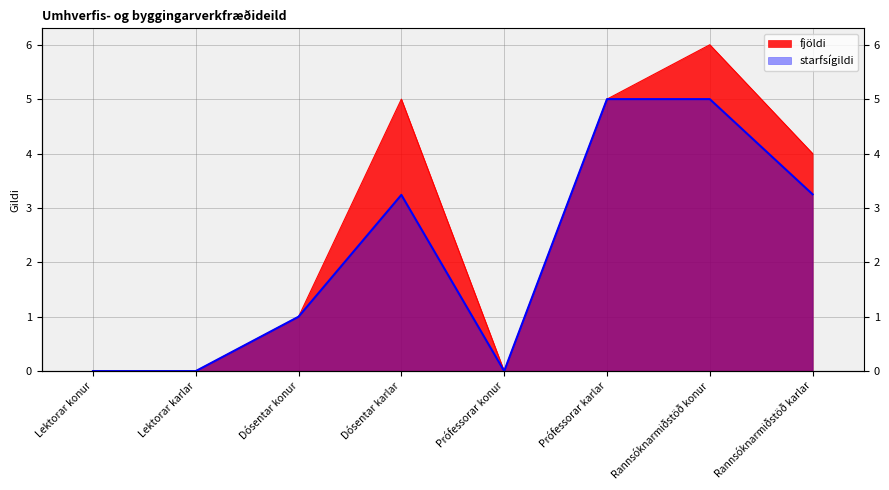

Is the value of starfsígildi at Dósentar konur greater than the value of fjöldi at Prófessorar konur?

Yes